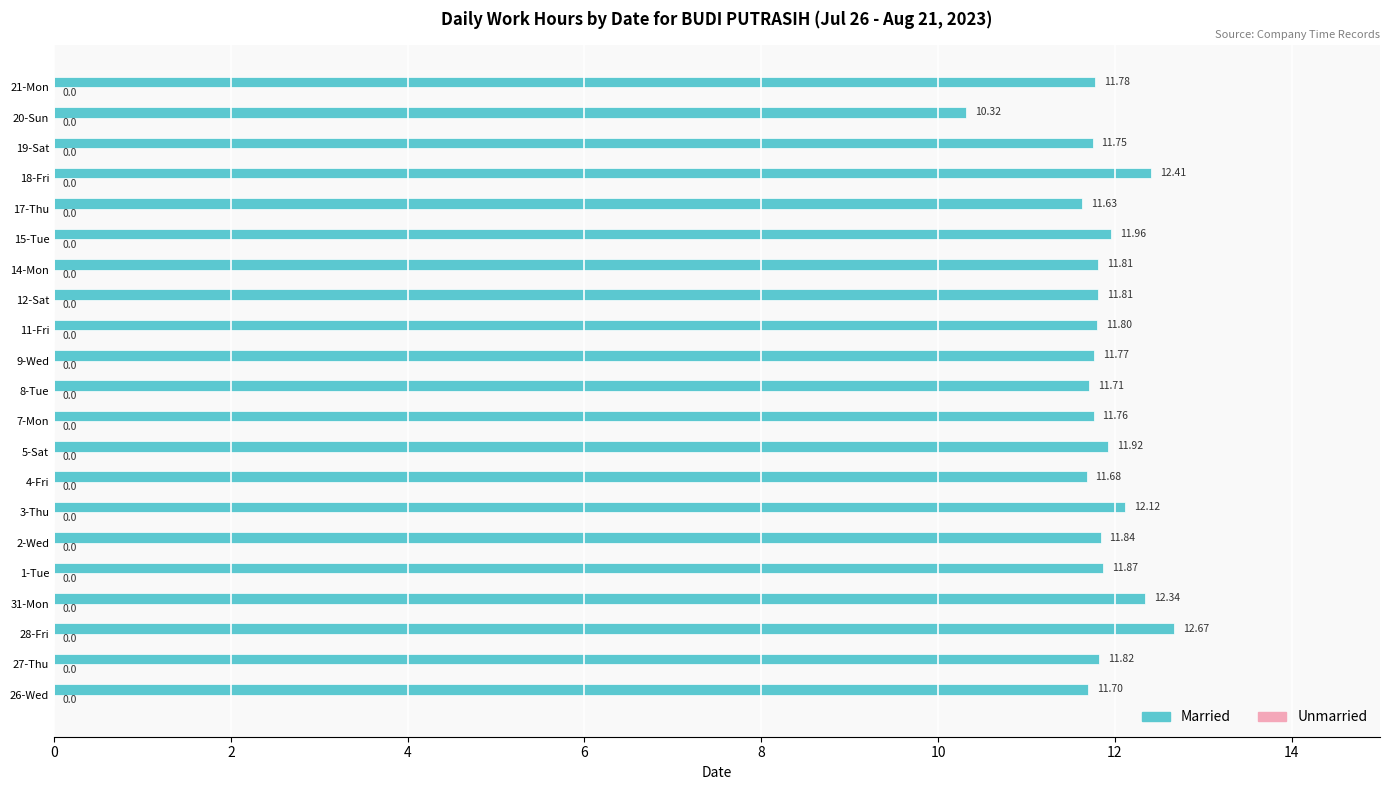

Which has a higher value, 12-Sat or 7-Mon?

12-Sat